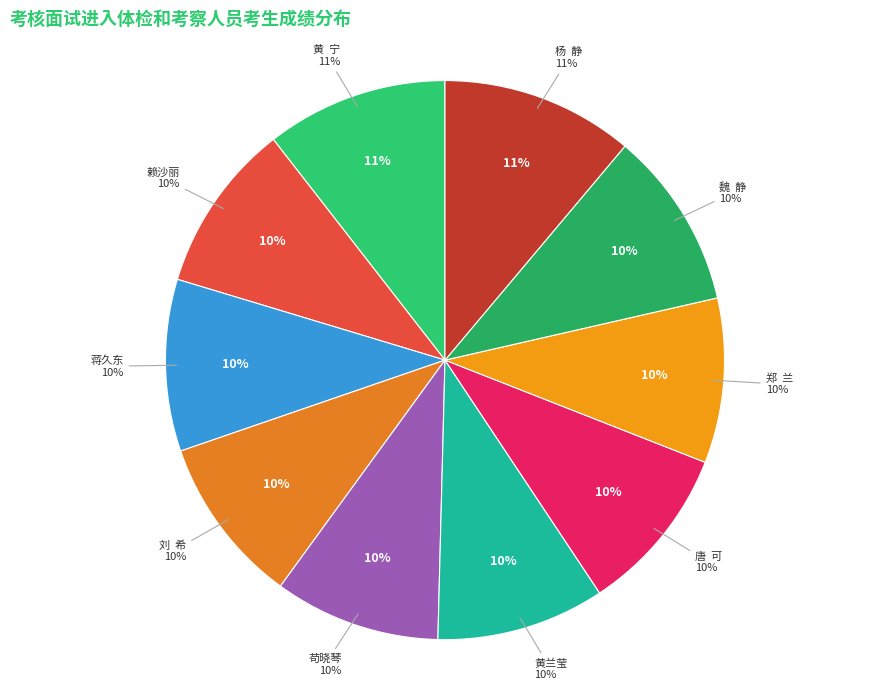

What is the change in value from 黄  宁 to 黄兰莹?

-6.2